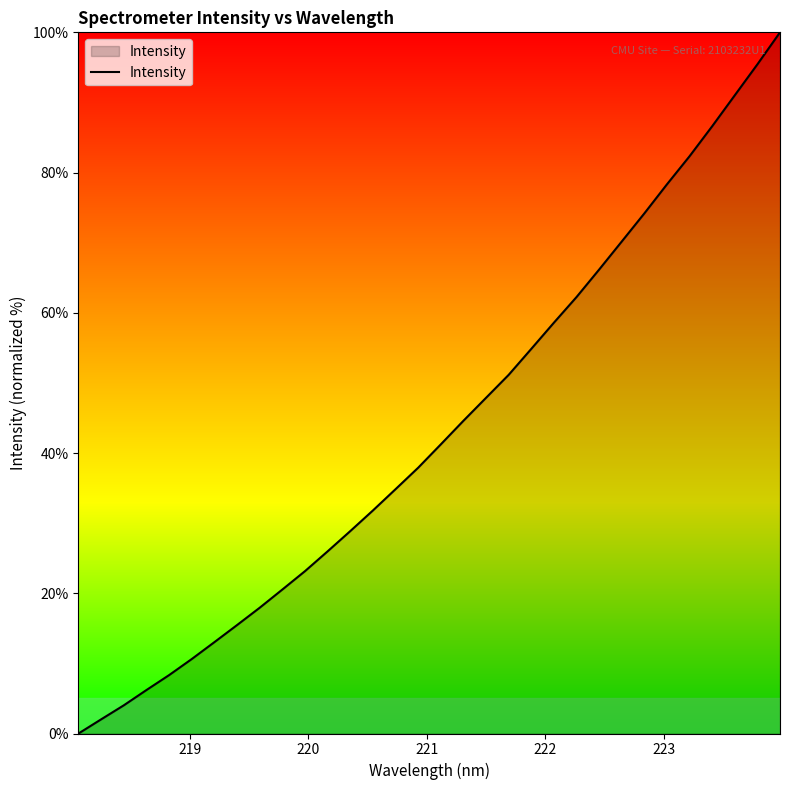

What is the difference between the maximum and minimum values?

100.0